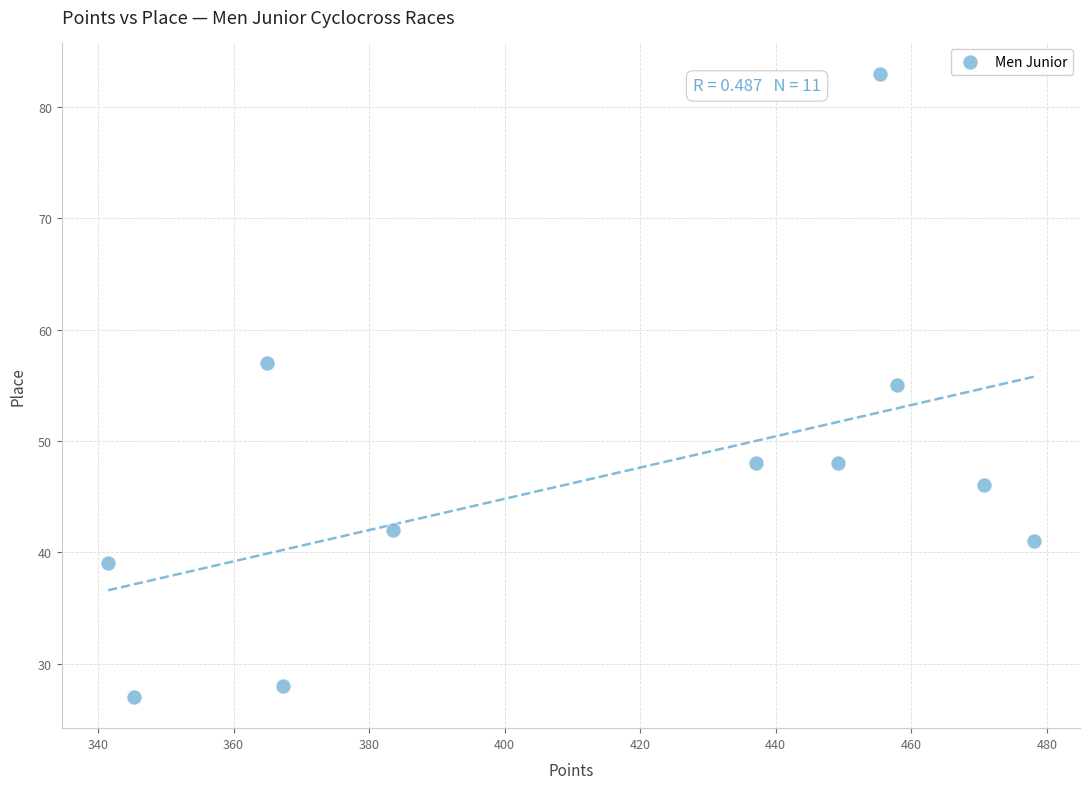

What is the range of Y values (max minus min)?

56